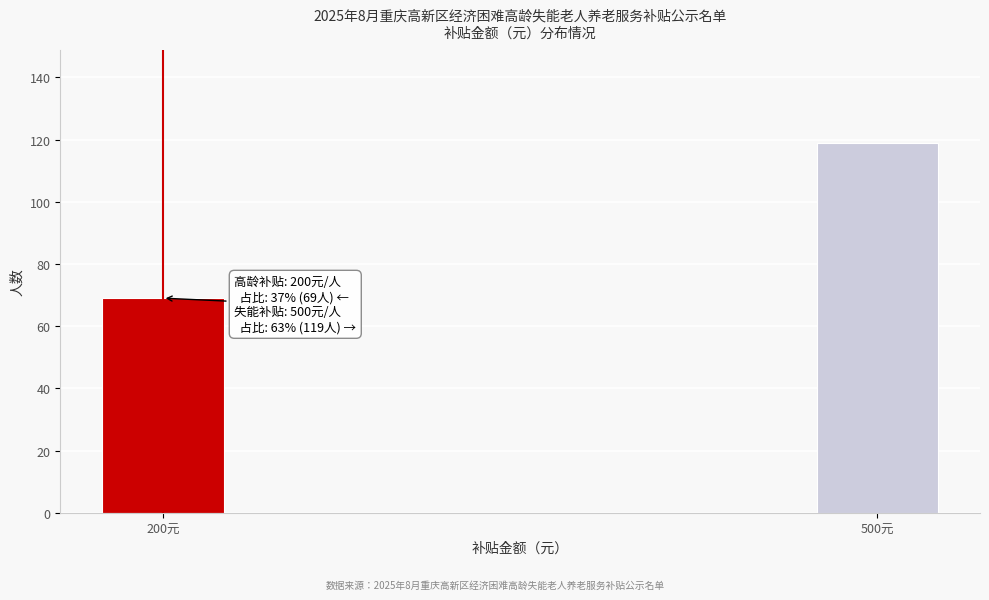

Reading right to left, transcribe all the data shown in this chart.

119	69